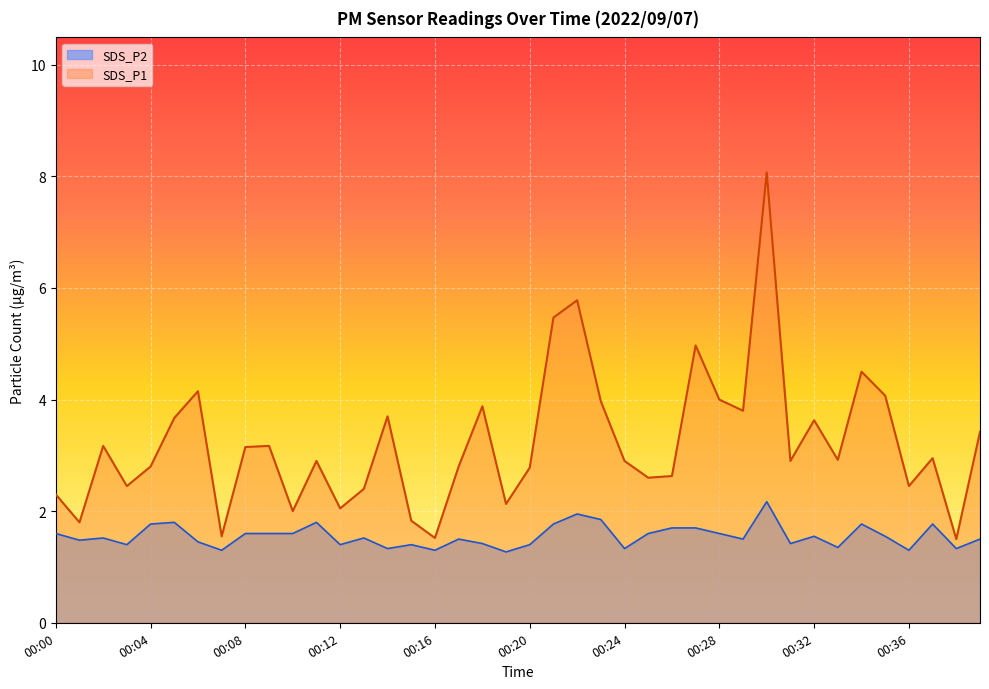

What is the difference between the maximum and minimum values in the SDS_P1 series?

6.6